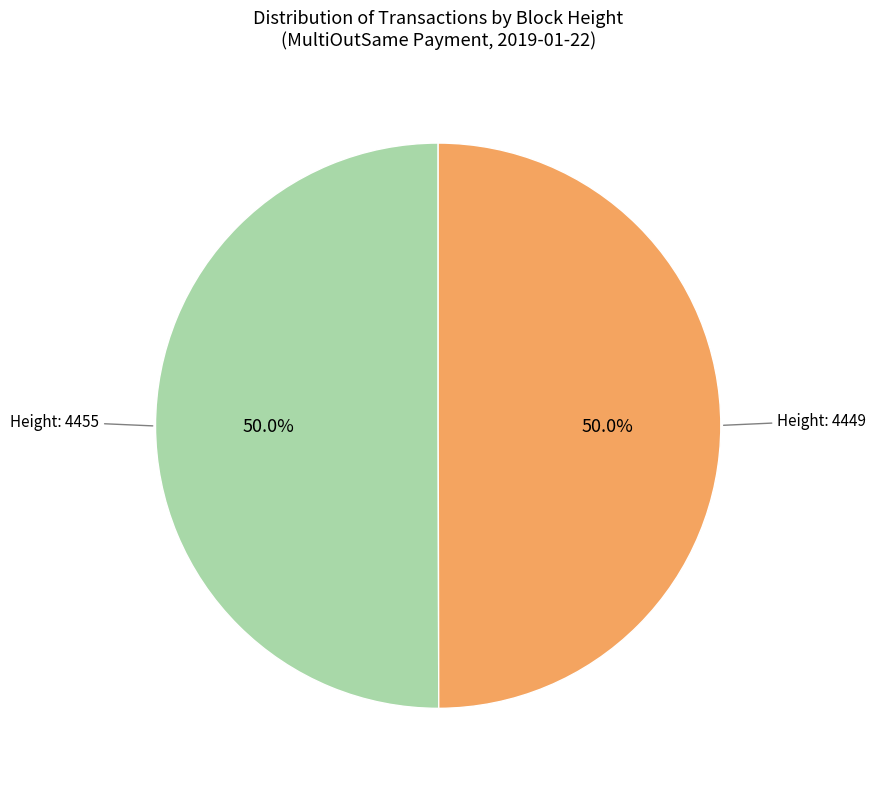

Which slice is the smallest?

4449